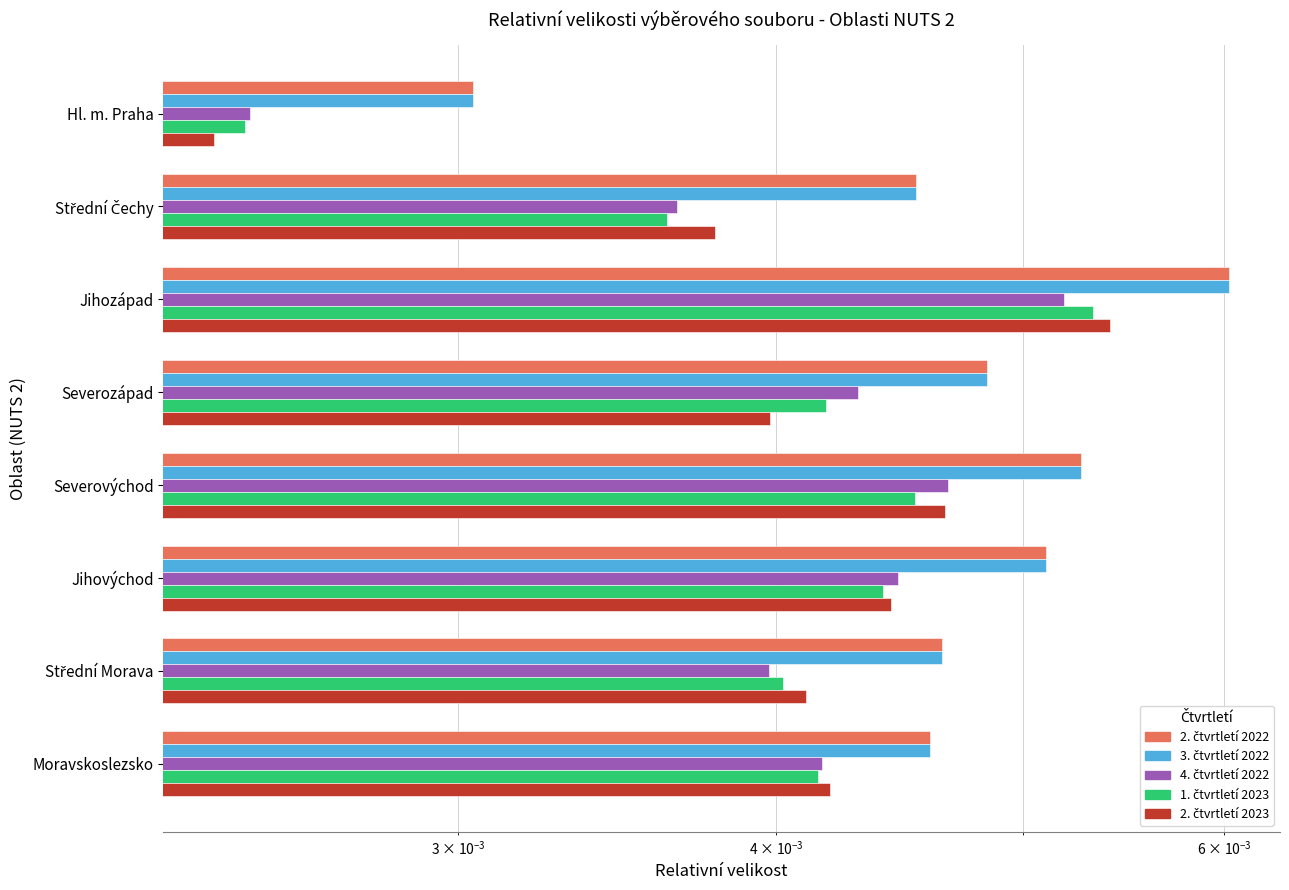

List the series in order of their peak value, lowest first.

4. čtvrtletí 2022, 1. čtvrtletí 2023, 2. čtvrtletí 2023, 2. čtvrtletí 2022, 3. čtvrtletí 2022